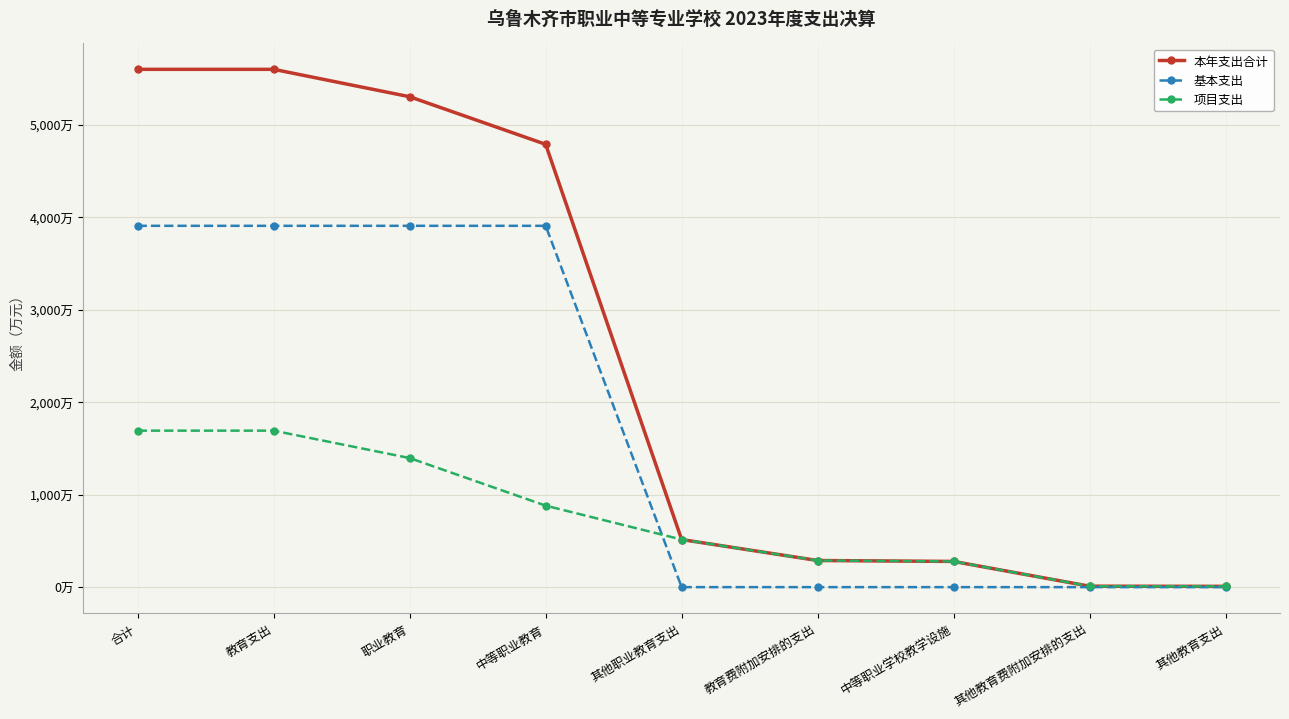

What is the spread (max minus min) of values at 其他职业教育支出?

514.7